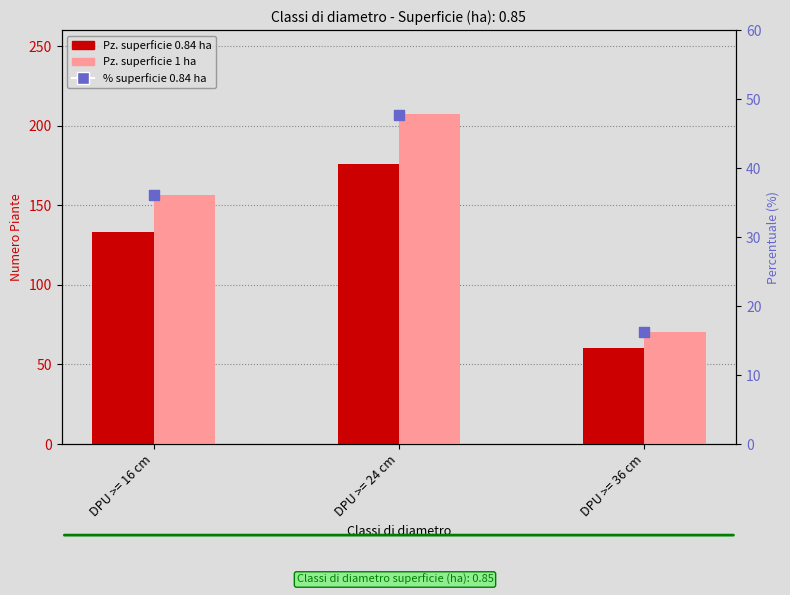

Which series has the largest total across all categories?

Pz. superficie 1 ha